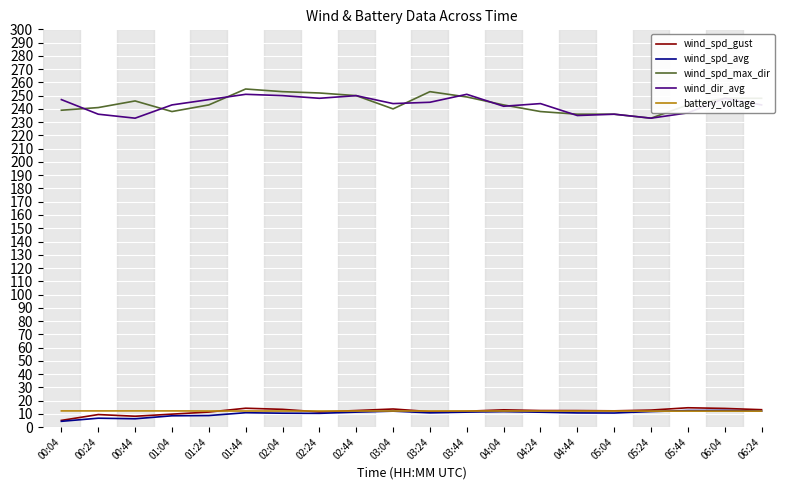

What is the total value across all series at 03:24?

532.7